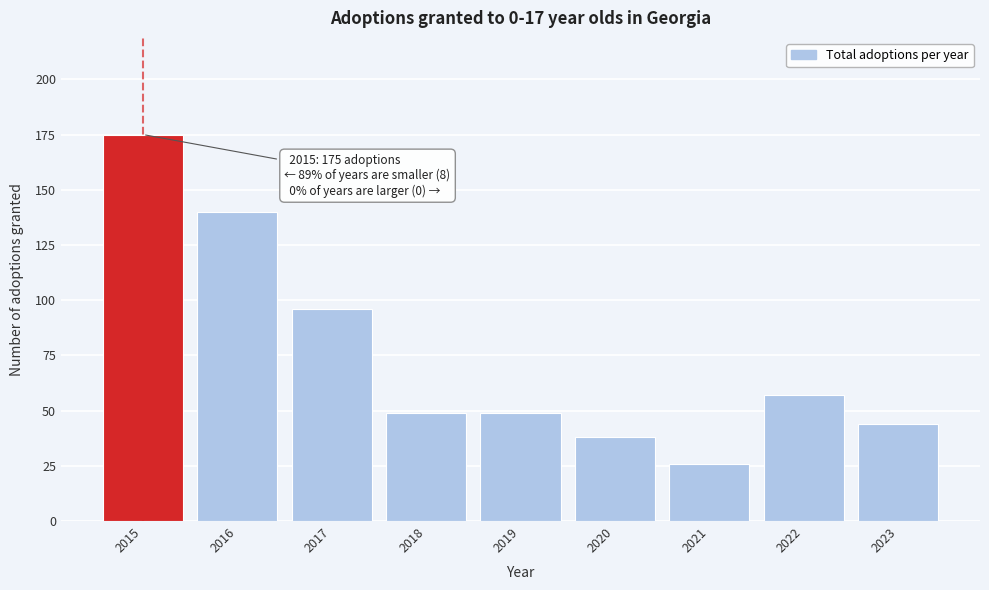

Reading right to left, extract all data points from this chart.

44	57	26	38	49	49	96	140	175